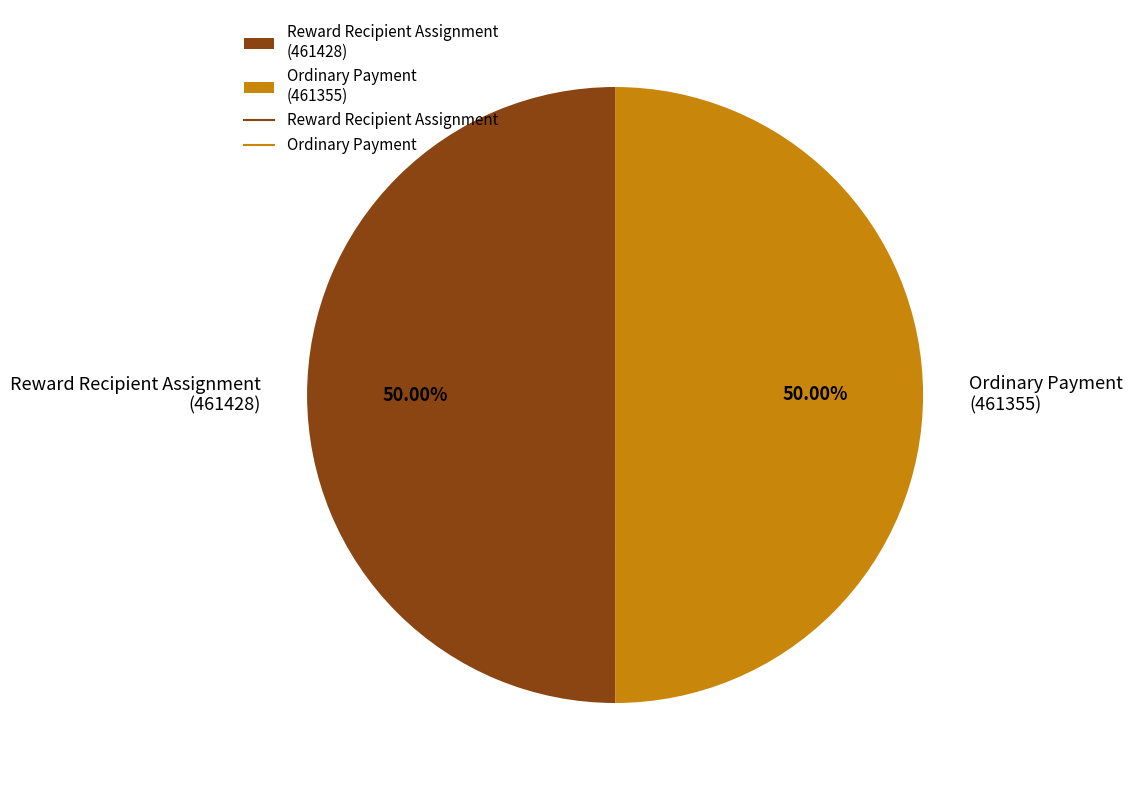

Count the number of slices in the pie.

2